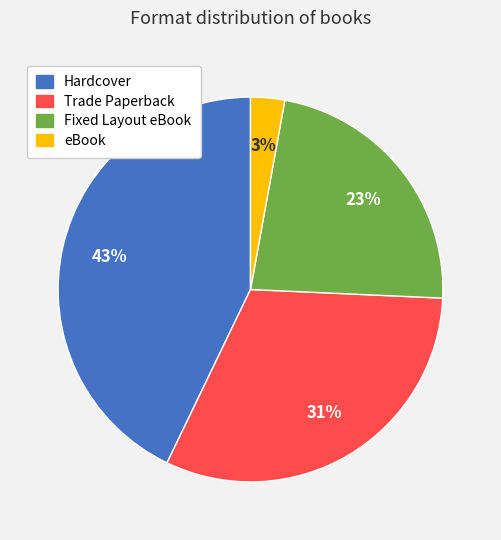

Rank the categories by value from highest to lowest.

Hardcover, Trade Paperback, Fixed Layout eBook, eBook